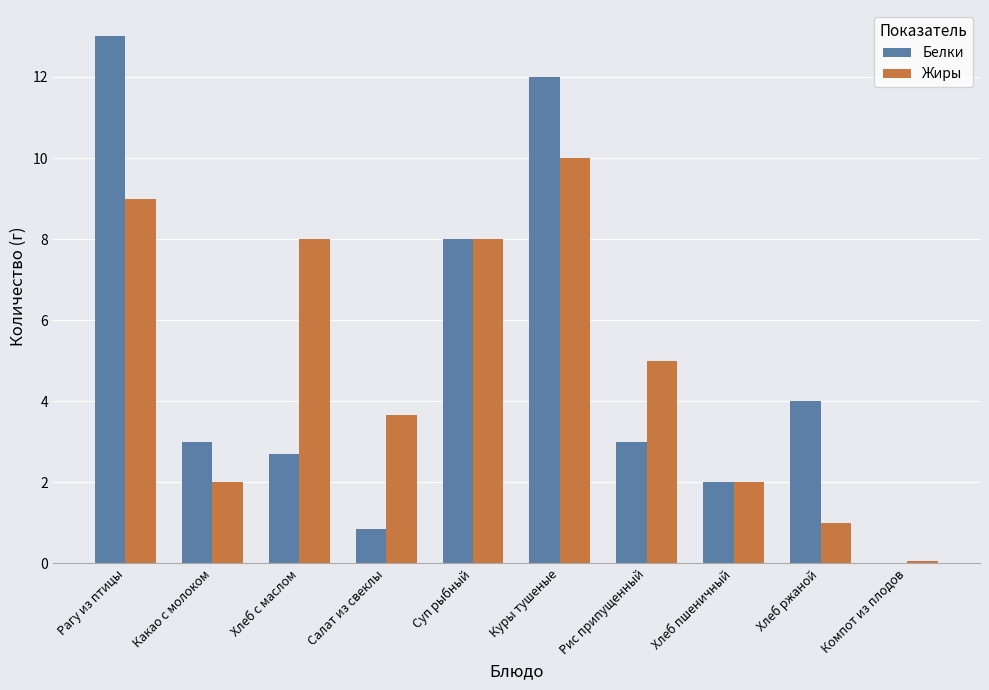

Read the Белки value at Хлеб пшеничный.

2.0